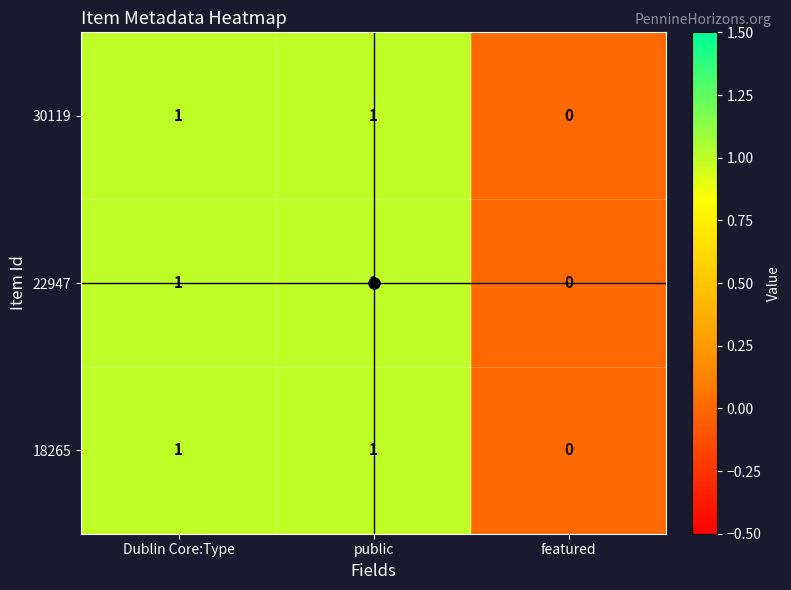

True or false: 22947 has a value of 1 at Dublin Core:Type.

True